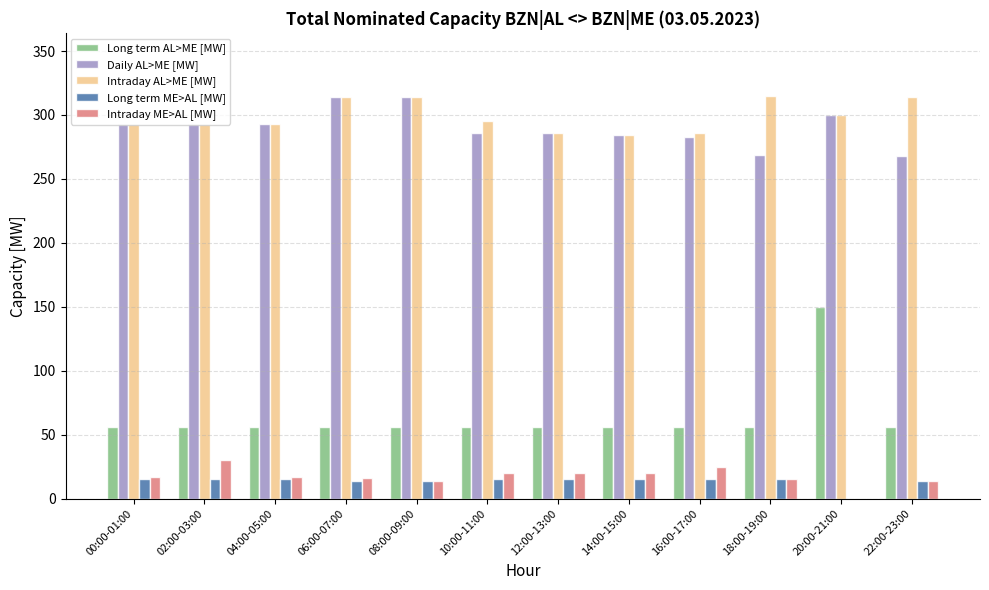

The value of Long term AL>ME [MW] at 14:00-15:00 is 56. True or false?

True